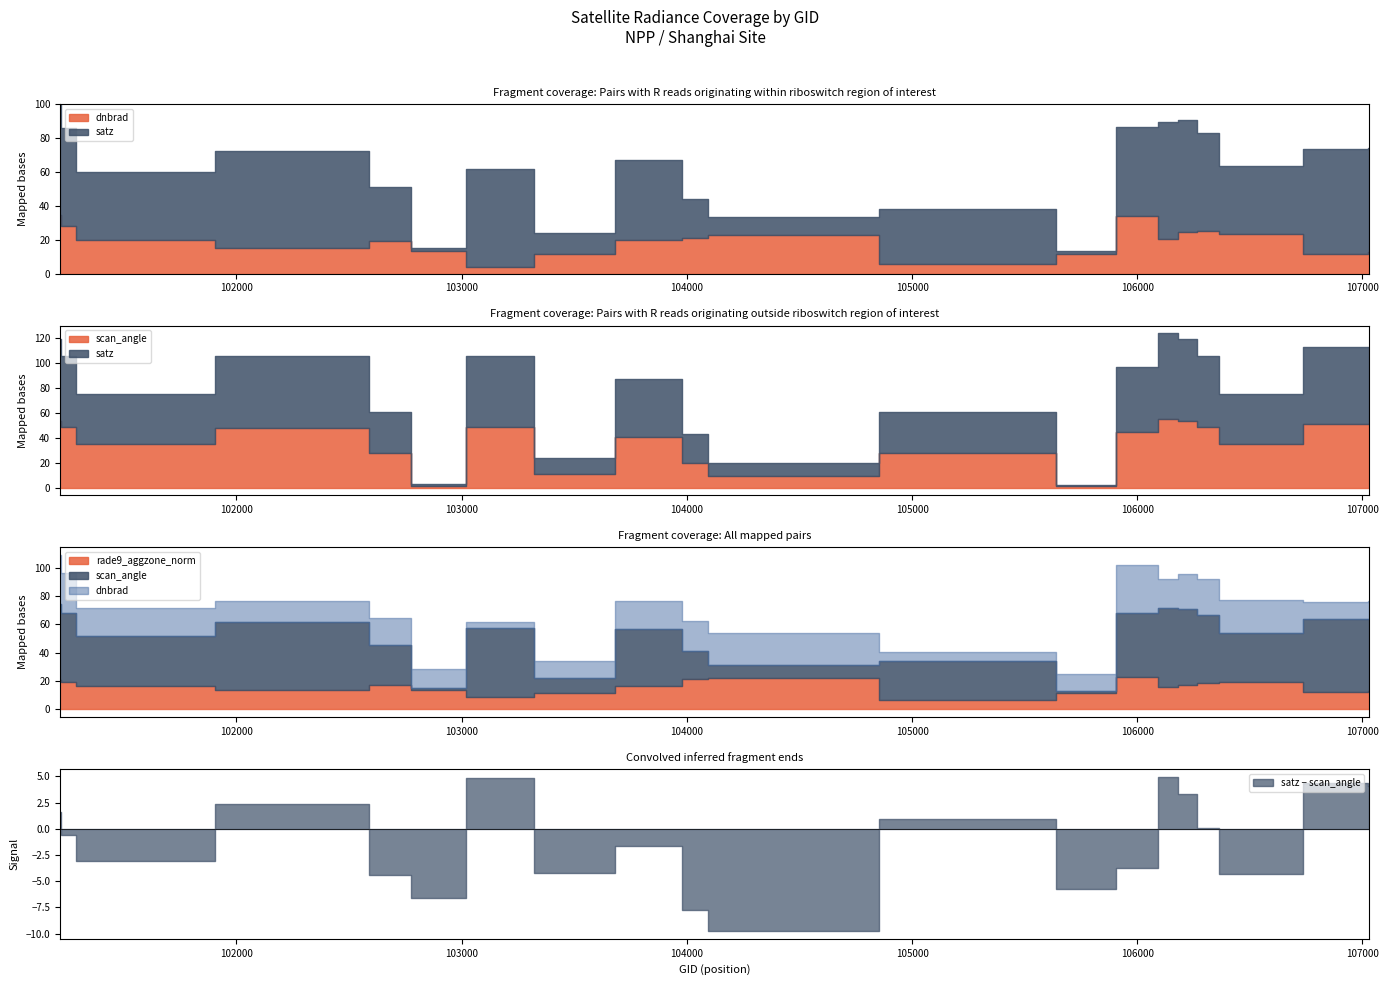

Where is the first local maximum for scan_angle?

102464